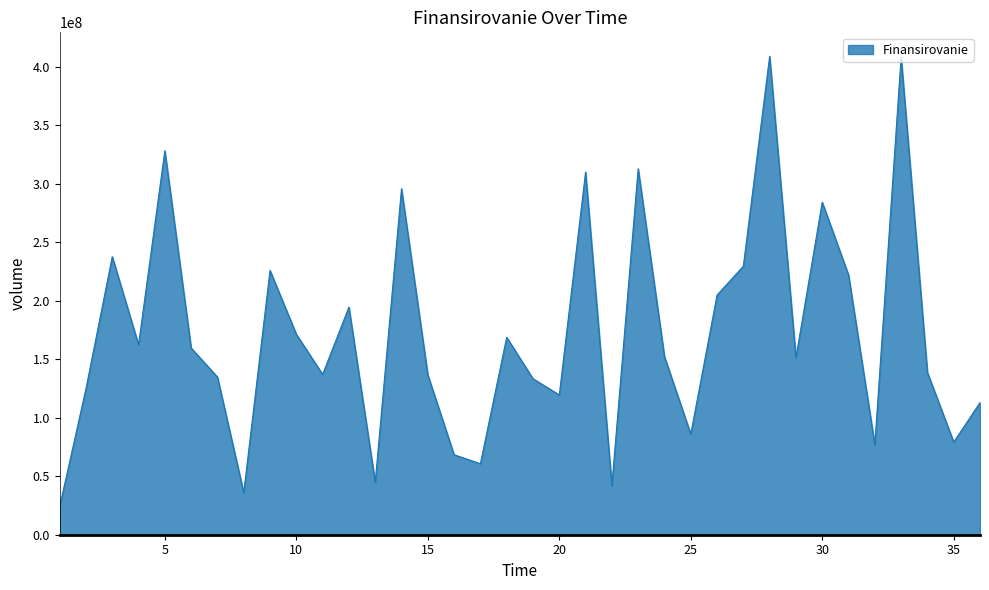

What is the smallest value displayed?

24018969